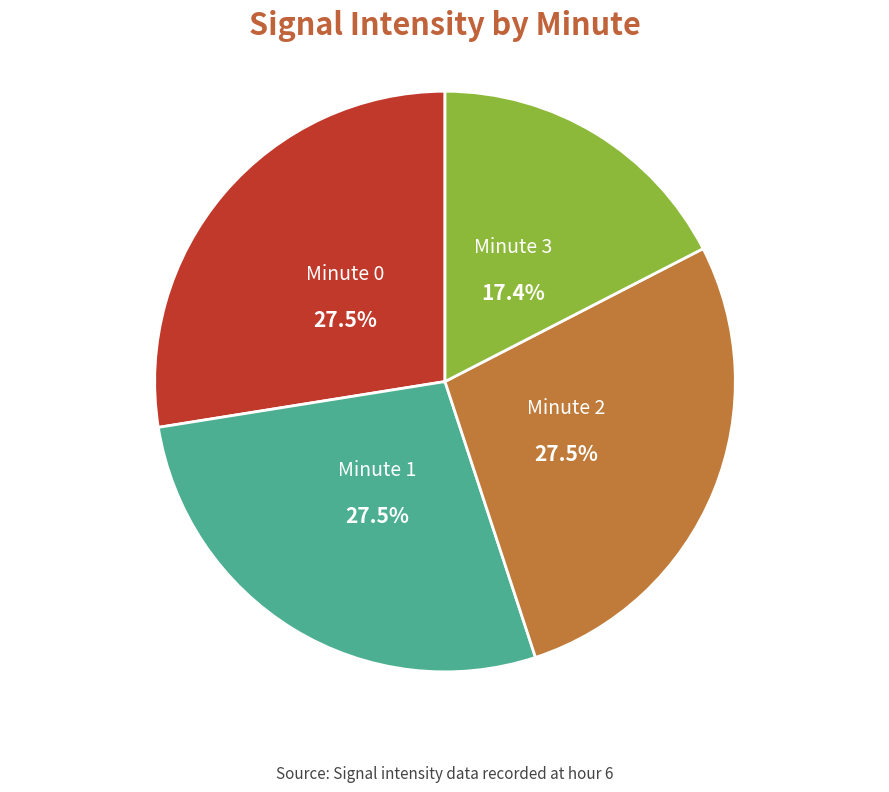

How many slices are in this pie chart?

4